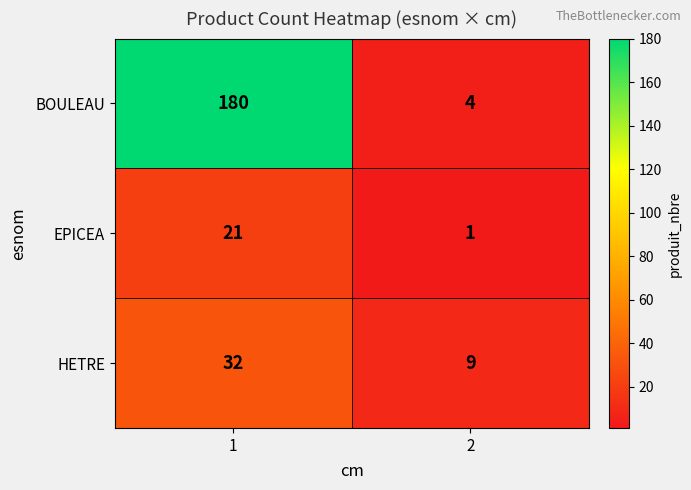

What is the total value across all series at 1?

233